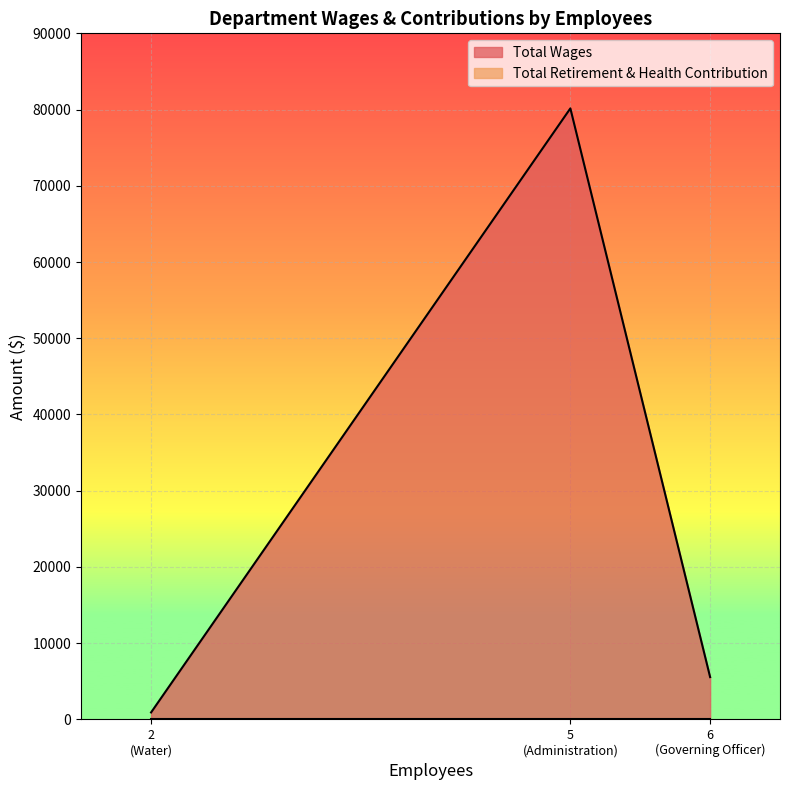

What is the average value of the Total Wages series?

28872